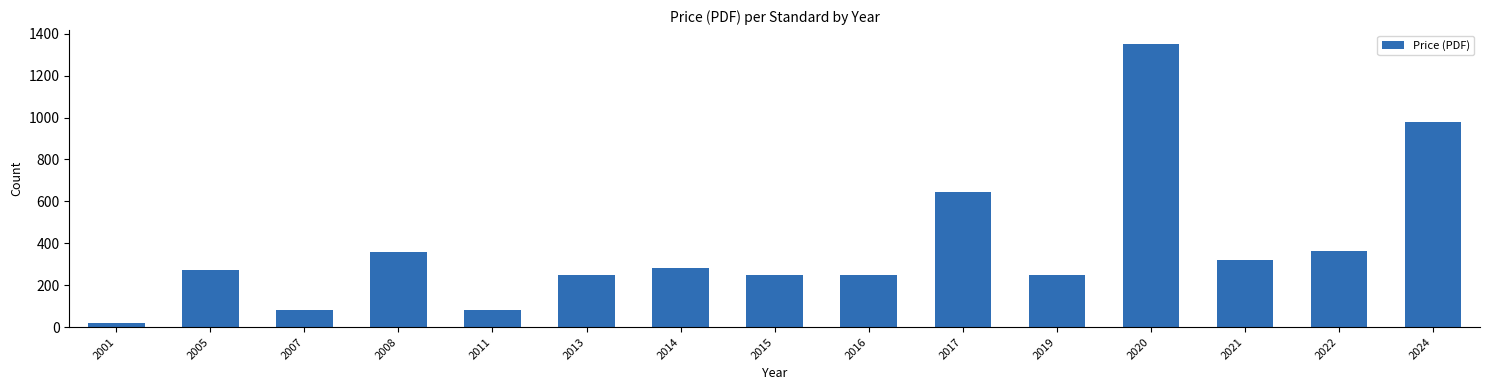

What is the value of the 5th bar from the left?

80